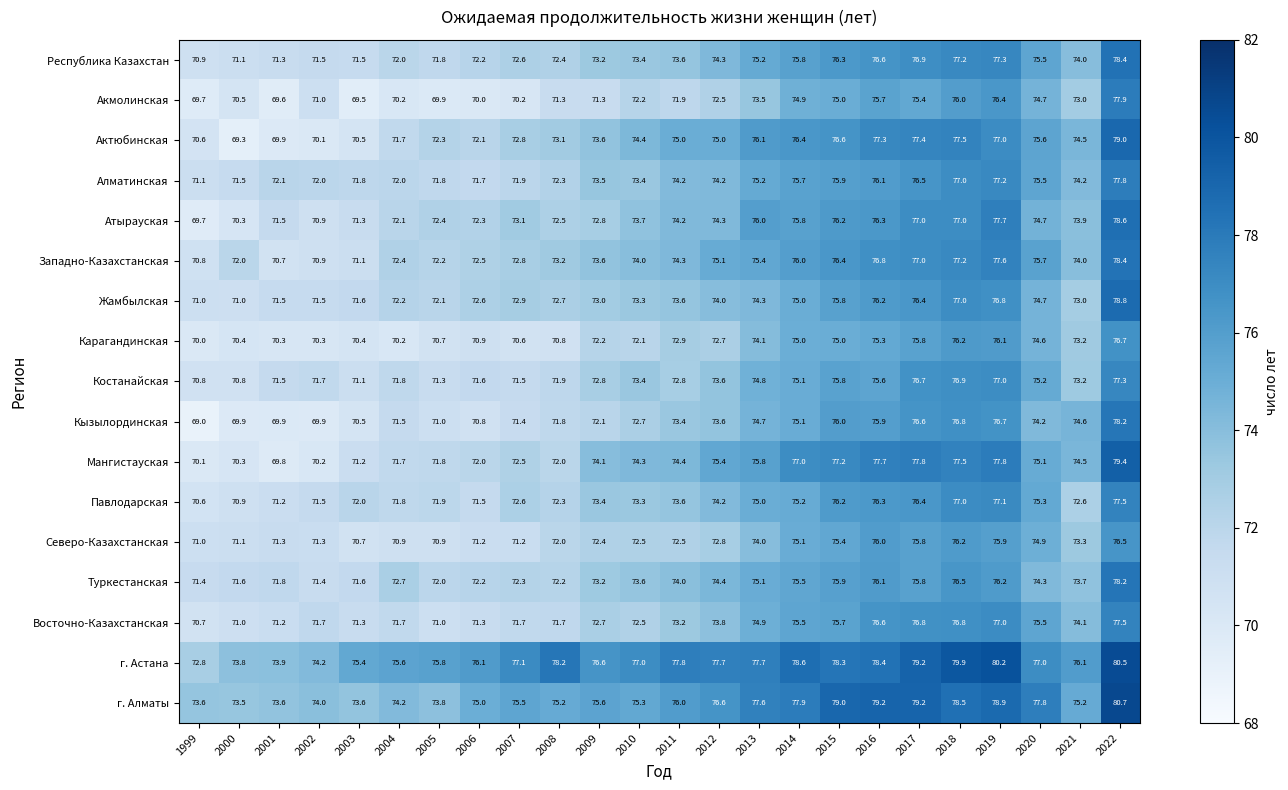

Is it true that Актюбинская equals 74.4 at 2010?

True